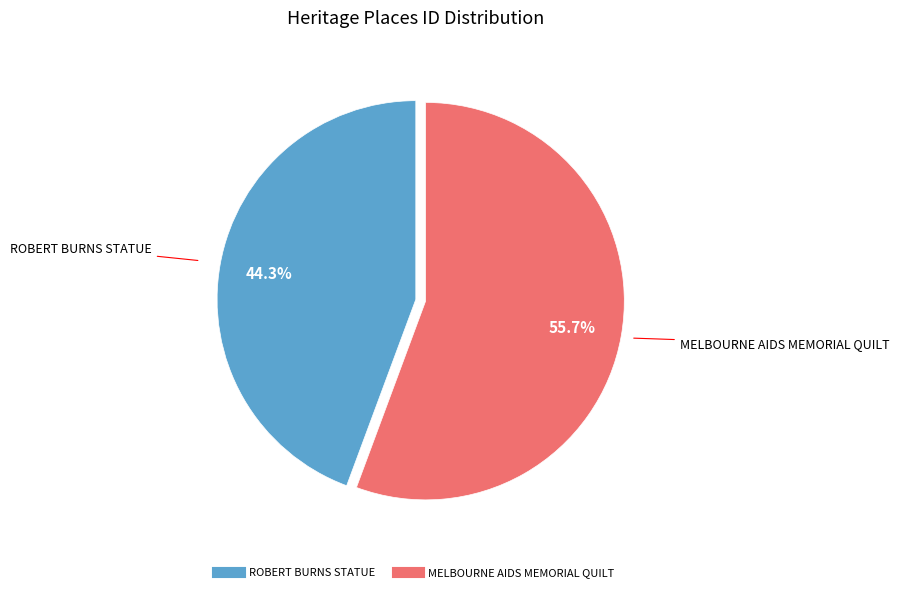

What percentage is the ROBERT BURNS STATUE slice, to the nearest percent?

44%